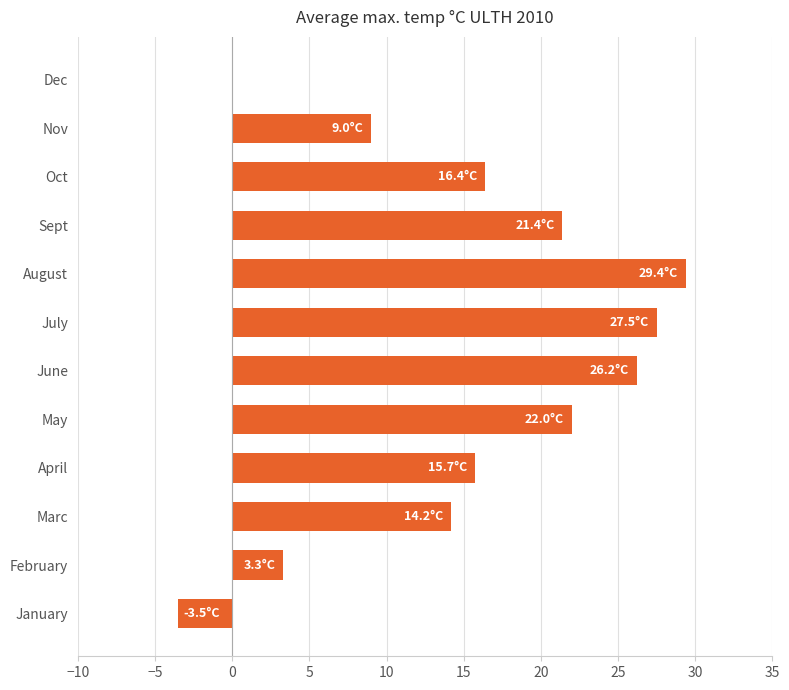

What is the change in value from January to August?

+32.9